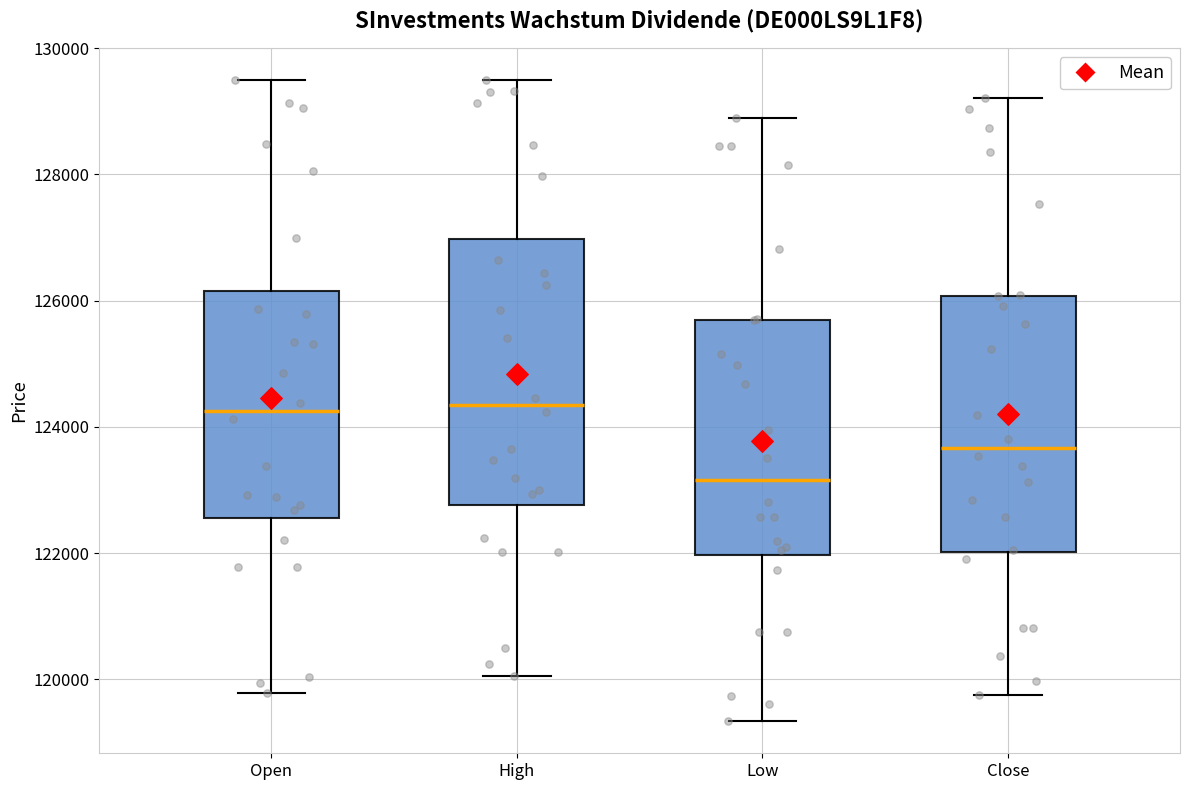

Which box's median line is the lowest?

Low